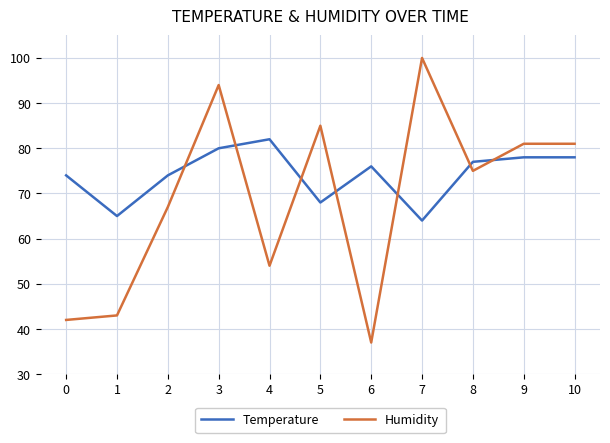

Rank the series by their average value, from lowest to highest.

Humidity, Temperature